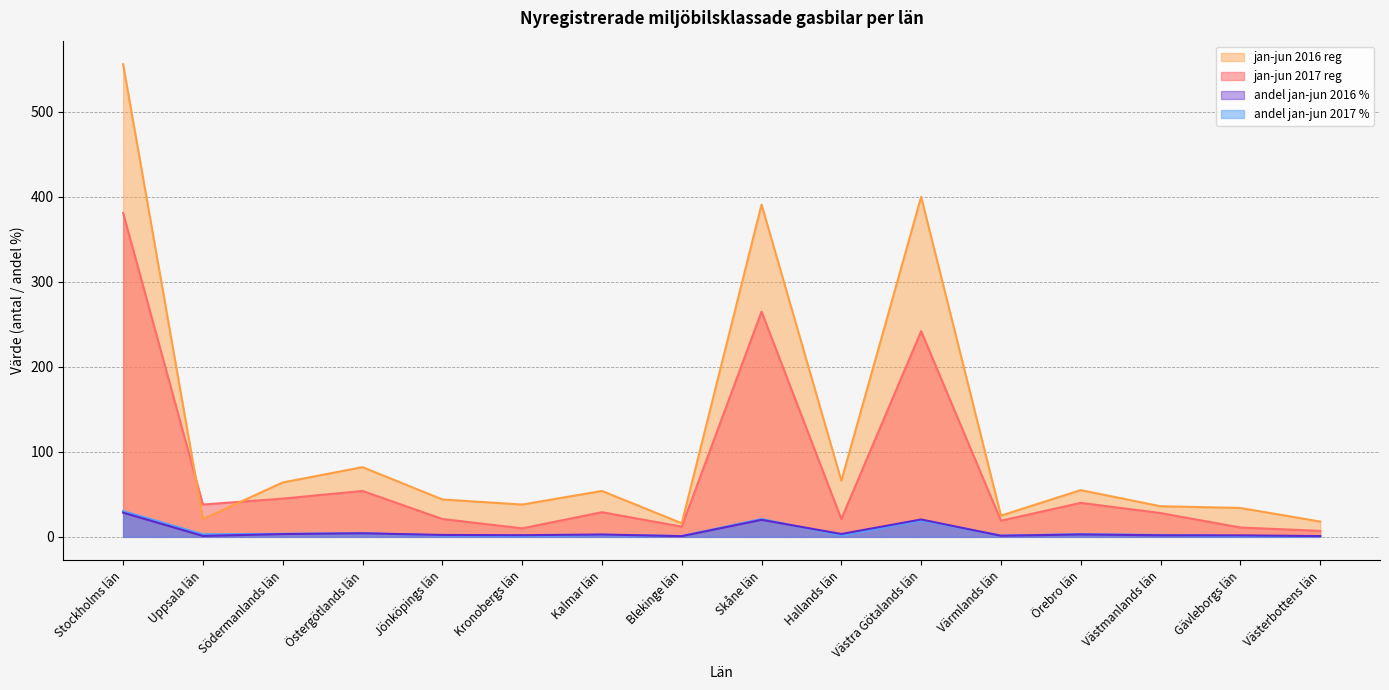

Rank the series at Skåne län from highest to lowest value.

jan-jun 2016 reg, jan-jun 2017 reg, andel jan-jun 2017 %, andel jan-jun 2016 %